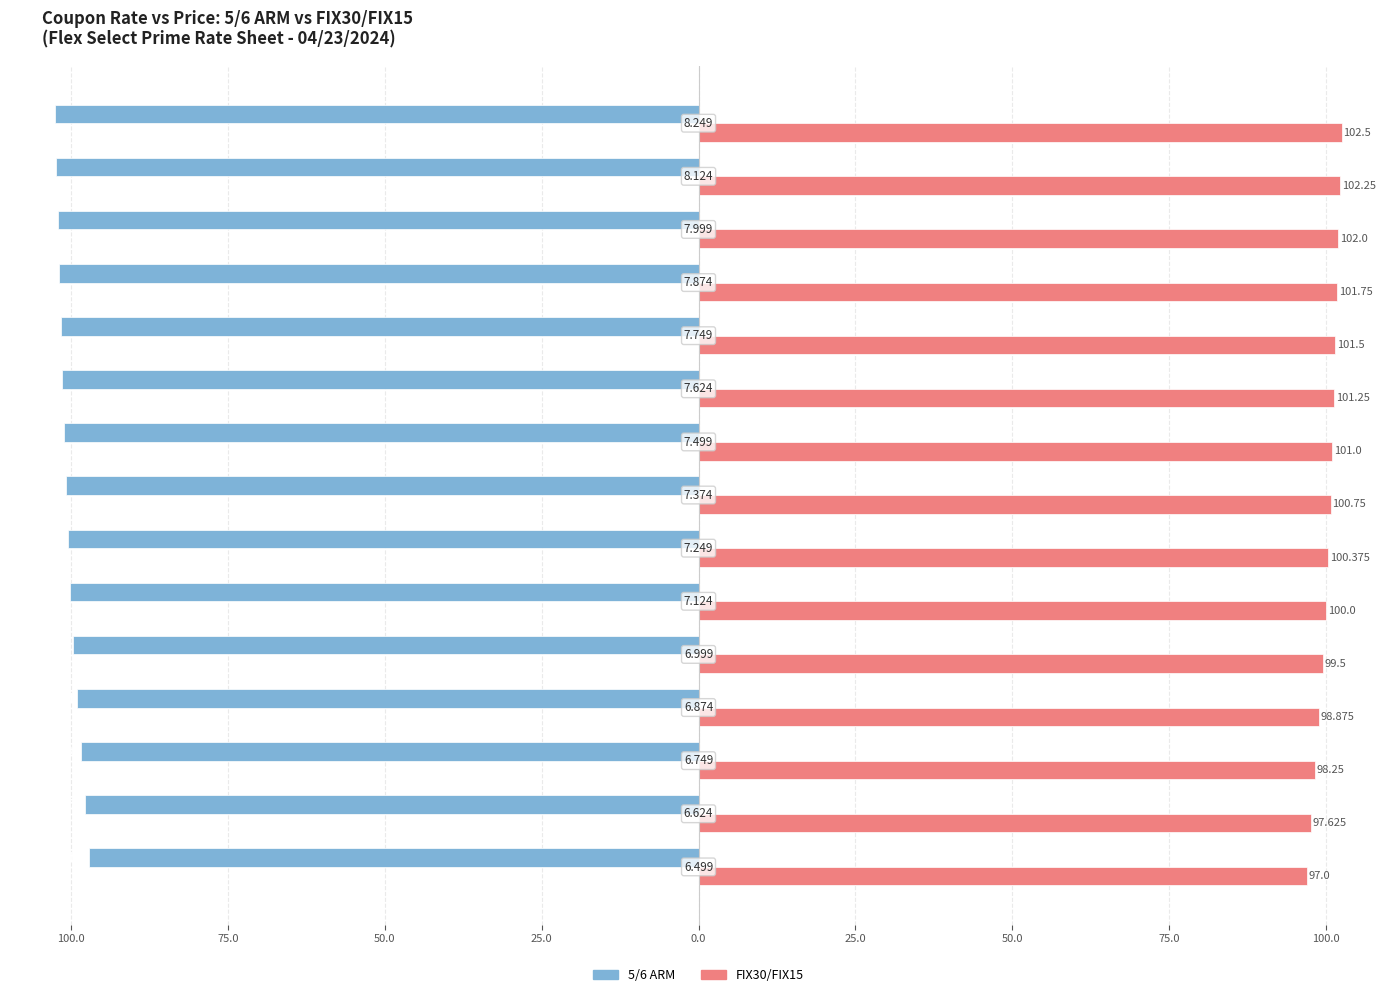

What are all the series names shown in the legend?

5/6 ARM, FIX30/FIX15